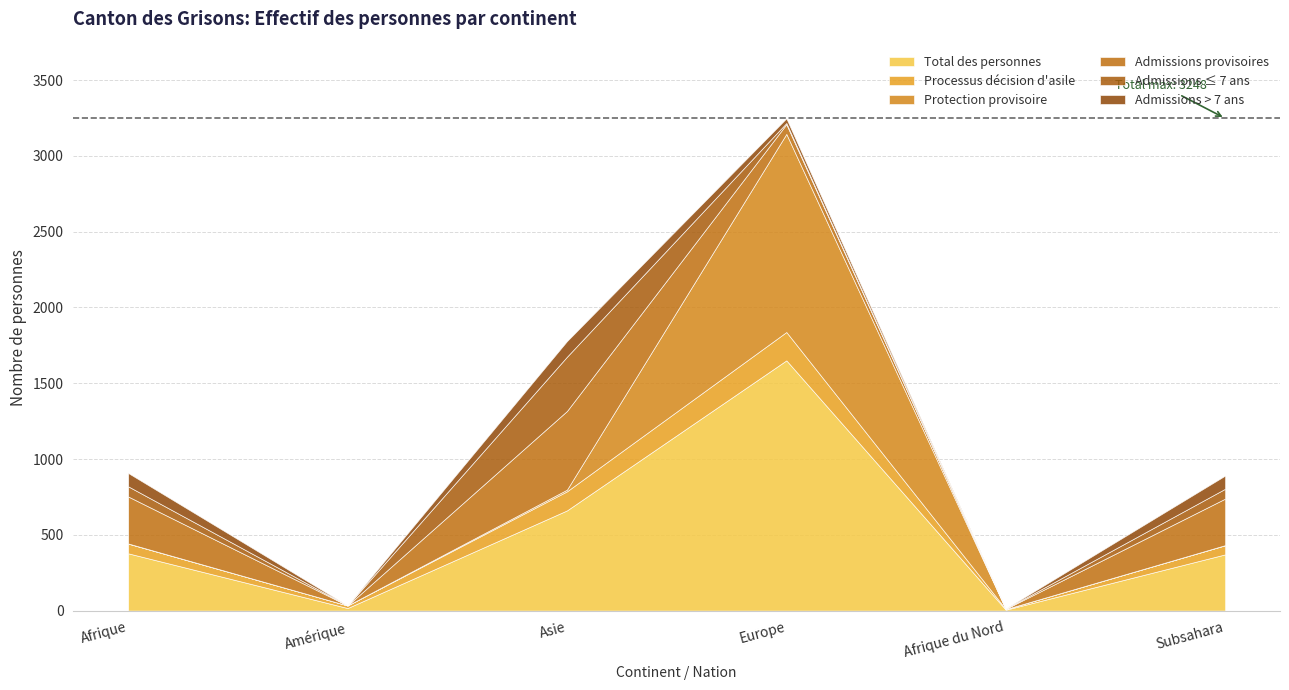

Rank the series at Subsahara from highest to lowest value.

Total des personnes, Admissions provisoires, Admissions > 7 ans, Admissions ≤ 7 ans, Processus décision d'asile, Protection provisoire